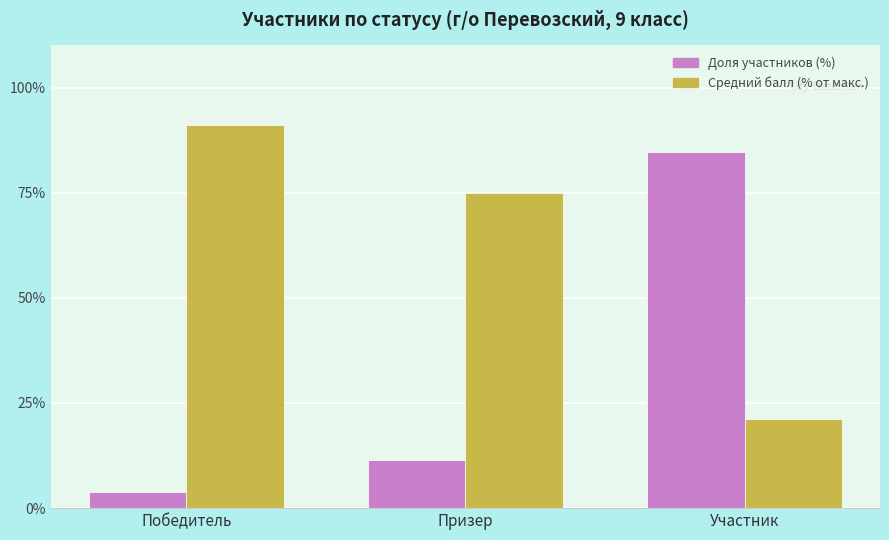

At which label does Средний балл (% от макс.) first exceed 74?

Победитель